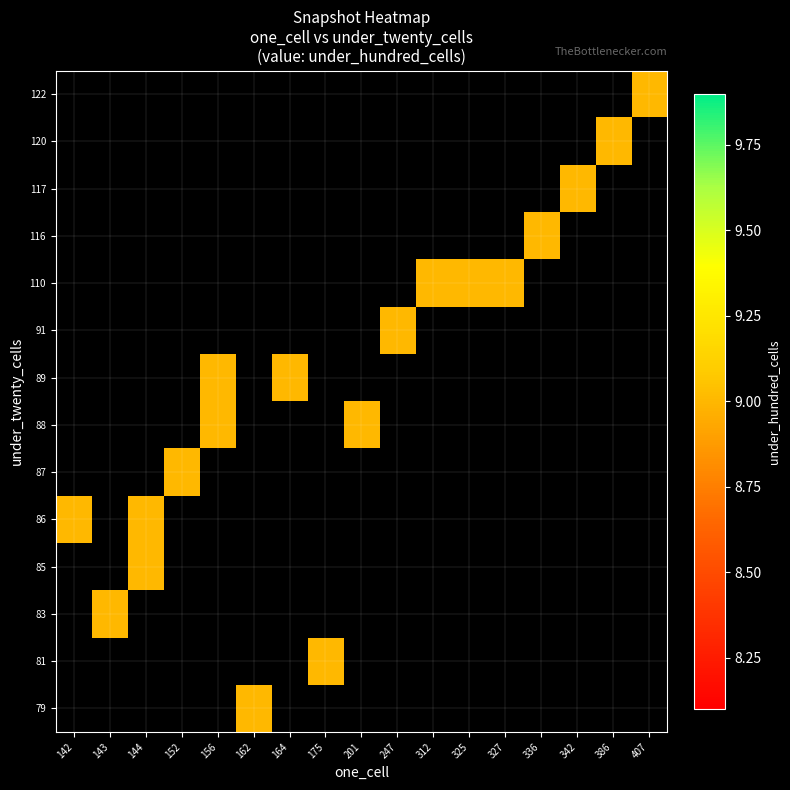

At which category does the chart reach its minimum across all series?

162